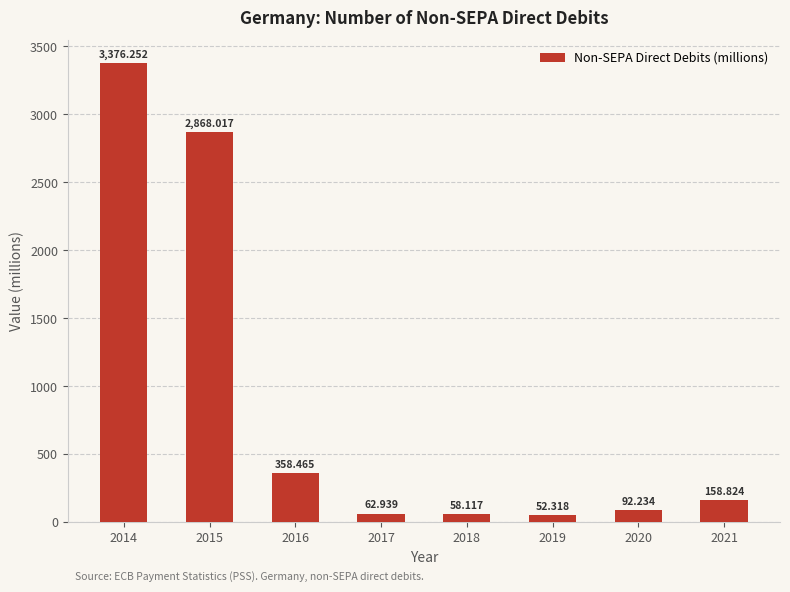

Which label corresponds to the largest value in the chart?

2014